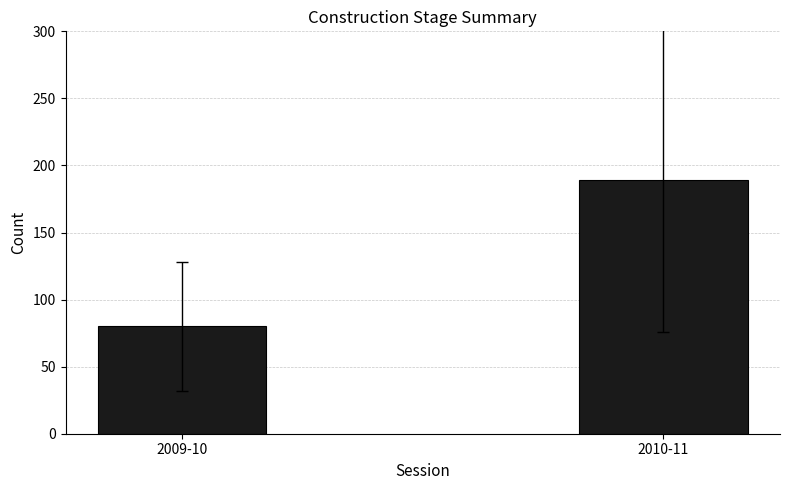

What is the sum of all values?

269